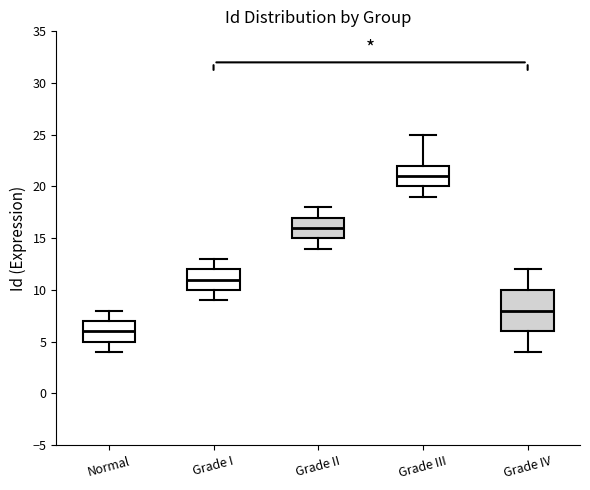

Reading left to right, transcribe this box plot: for each box, give where its median line is, the range the box spans, and where its two whiskers end, as read against the y-axis. The values are not printed on the chart, so give them approximately, as read against the axis.

Normal: median 6, box 5 to 7, whiskers 4 to 8
Grade I: median 11, box 10 to 12, whiskers 9 to 13
Grade II: median 16, box 15 to 17, whiskers 14 to 18
Grade III: median 21, box 20 to 22, whiskers 19 to 25
Grade IV: median 8, box 6 to 10, whiskers 4 to 12